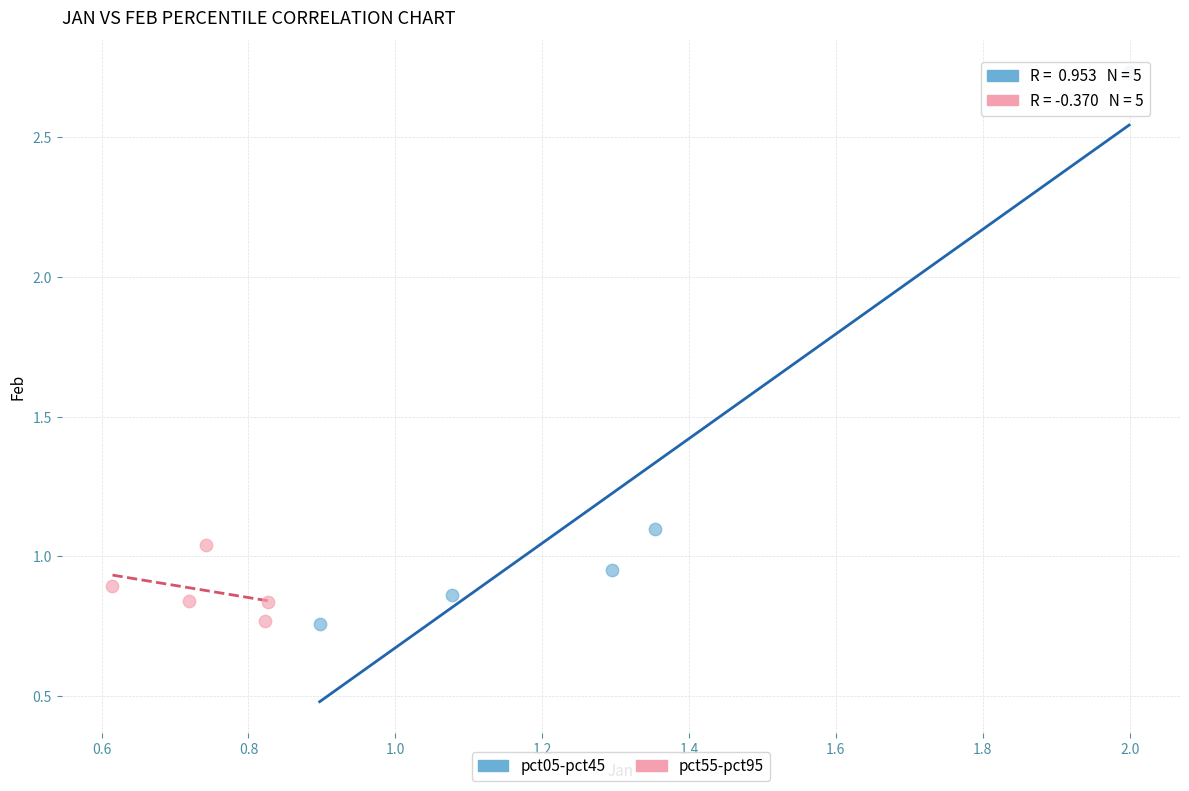

Which series reaches the maximum Y coordinate?

pct05-pct45